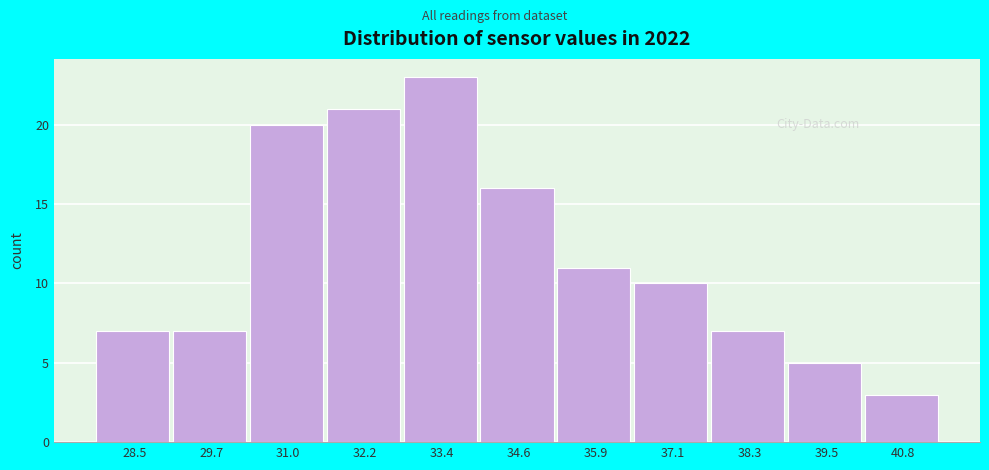

Reading left to right, what are all the values shown in this chart?

28.5=7	29.7=7	31.0=20	32.2=21	33.4=23	34.6=16	35.9=11	37.1=10	38.3=7	39.5=5	40.8=3